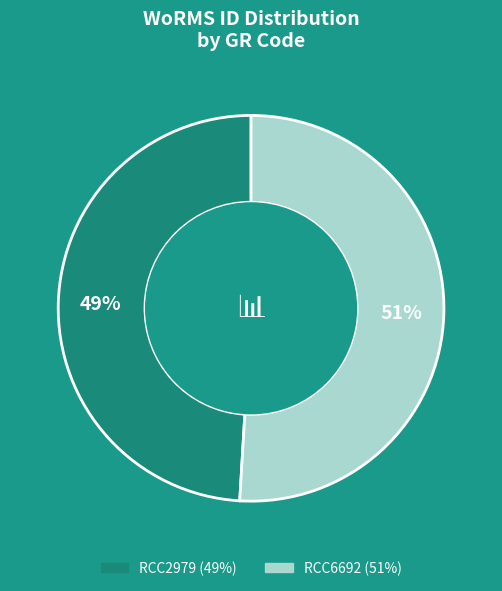

Count the number of slices in the pie.

2